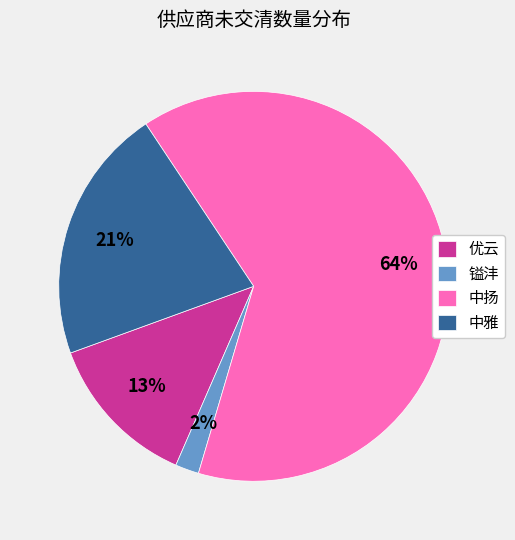

Between 中雅 and 镒沣, which is larger?

中雅